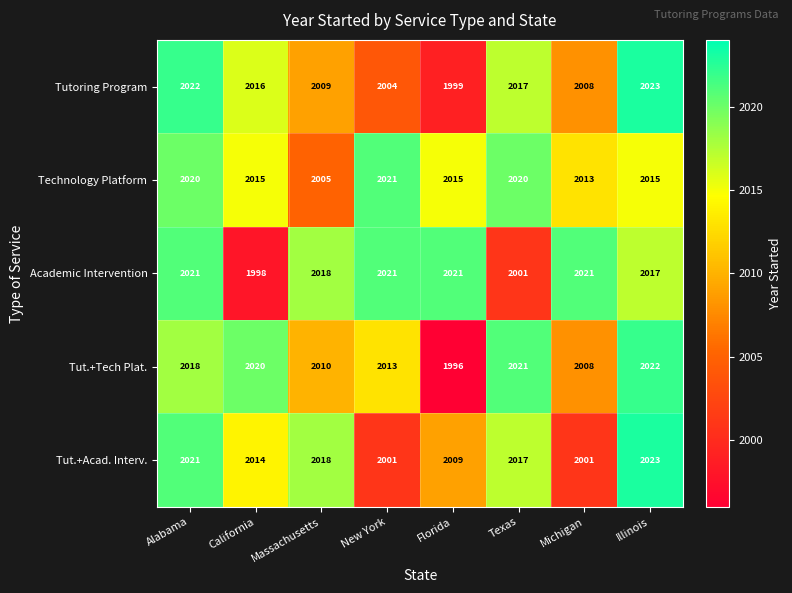

Which series has the largest range (max minus min)?

Tut.+Tech Plat.